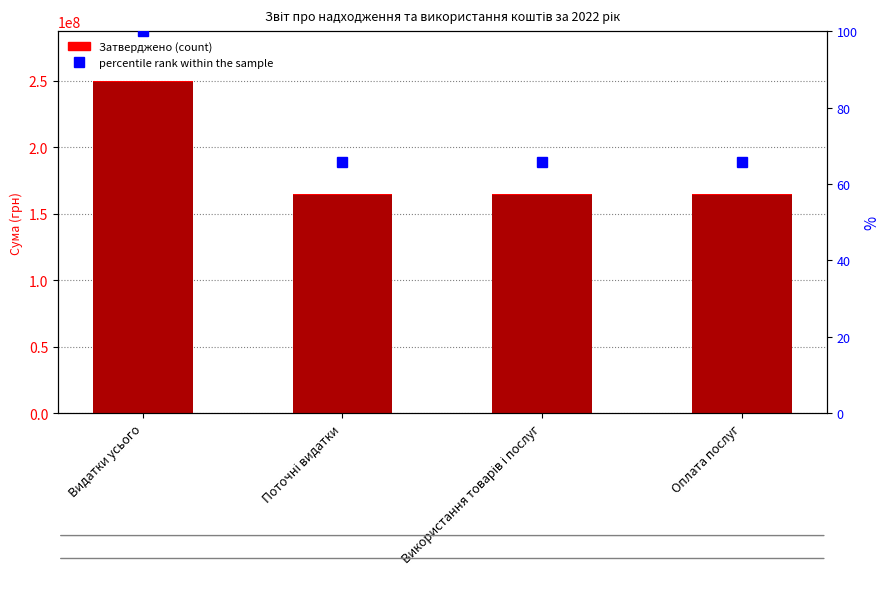

Count the number of data series in this chart.

3